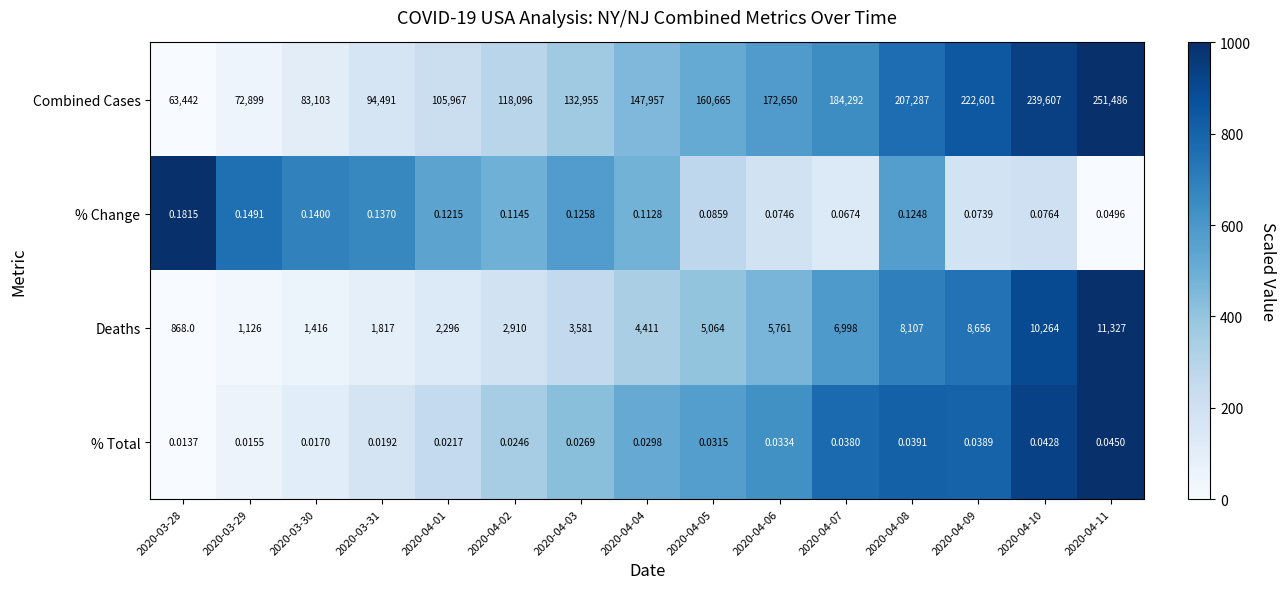

What is the difference between the highest and lowest values at 2020-04-05?

160665.0